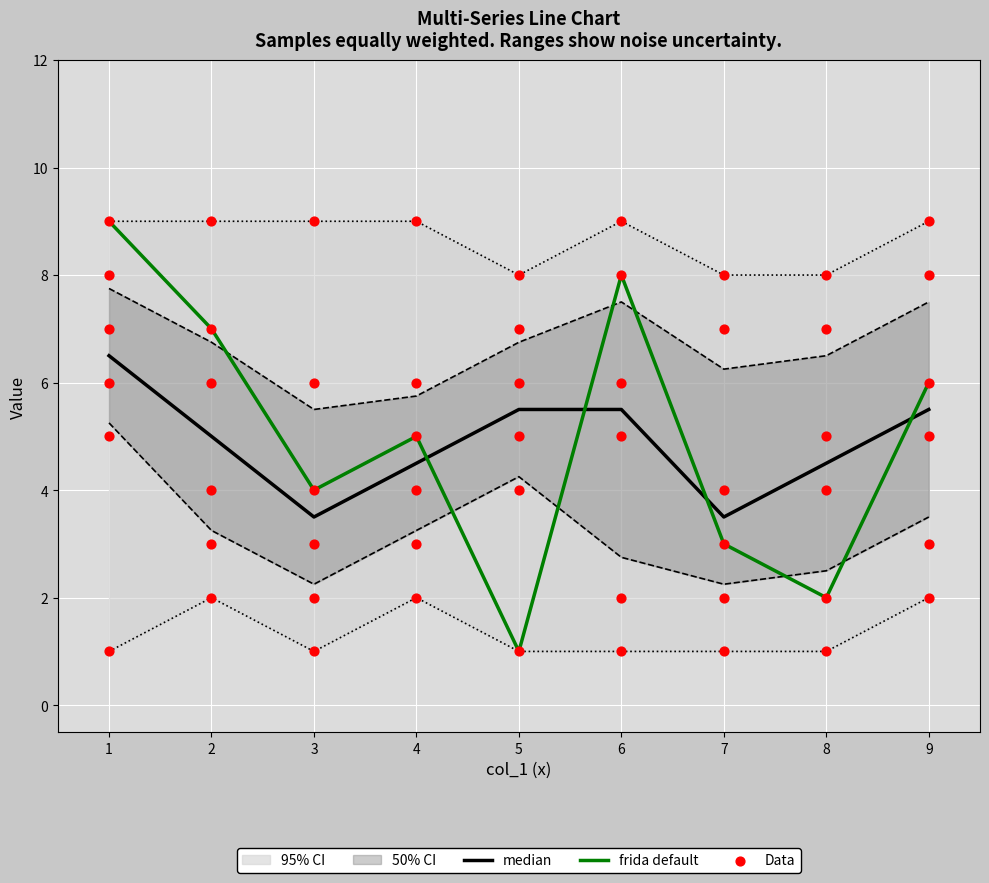

Is it true that frida default equals 9.0 at 1?

True